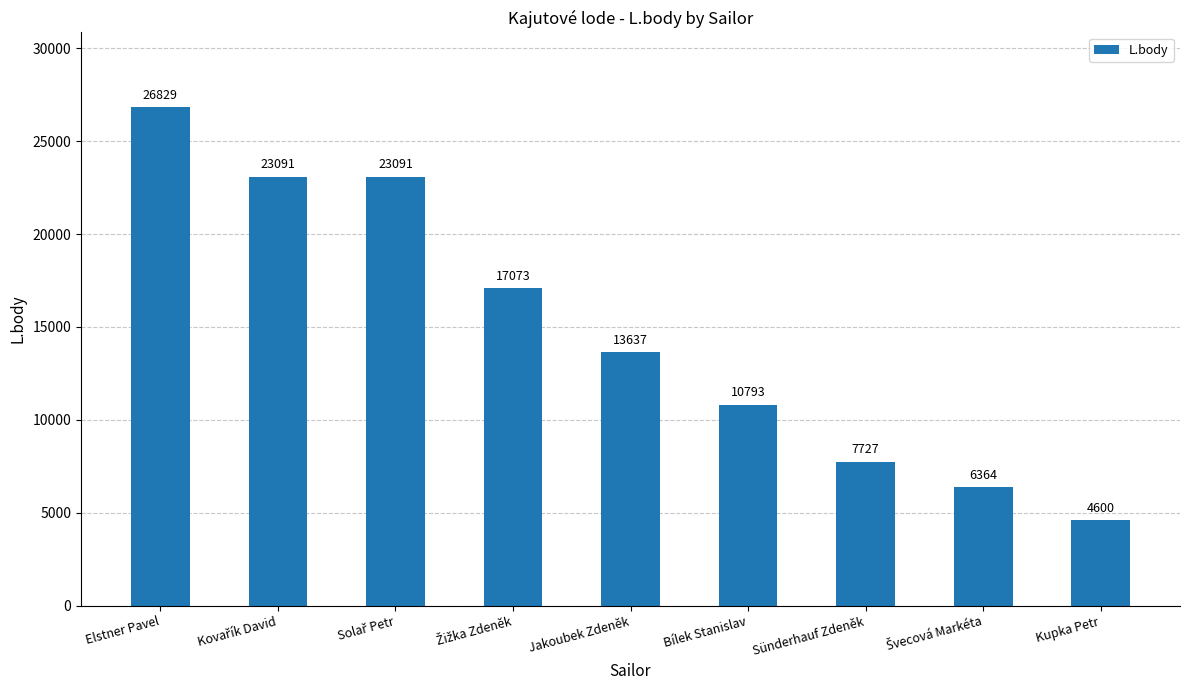

What is the difference between the maximum and minimum values?

22229